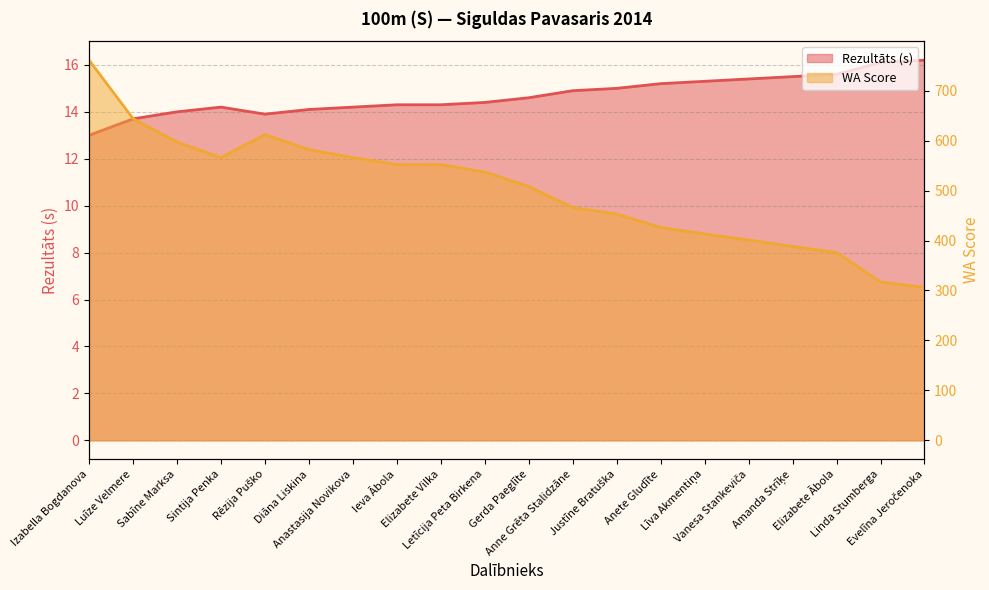

How many values in the Rezultāts series exceed 14?

16